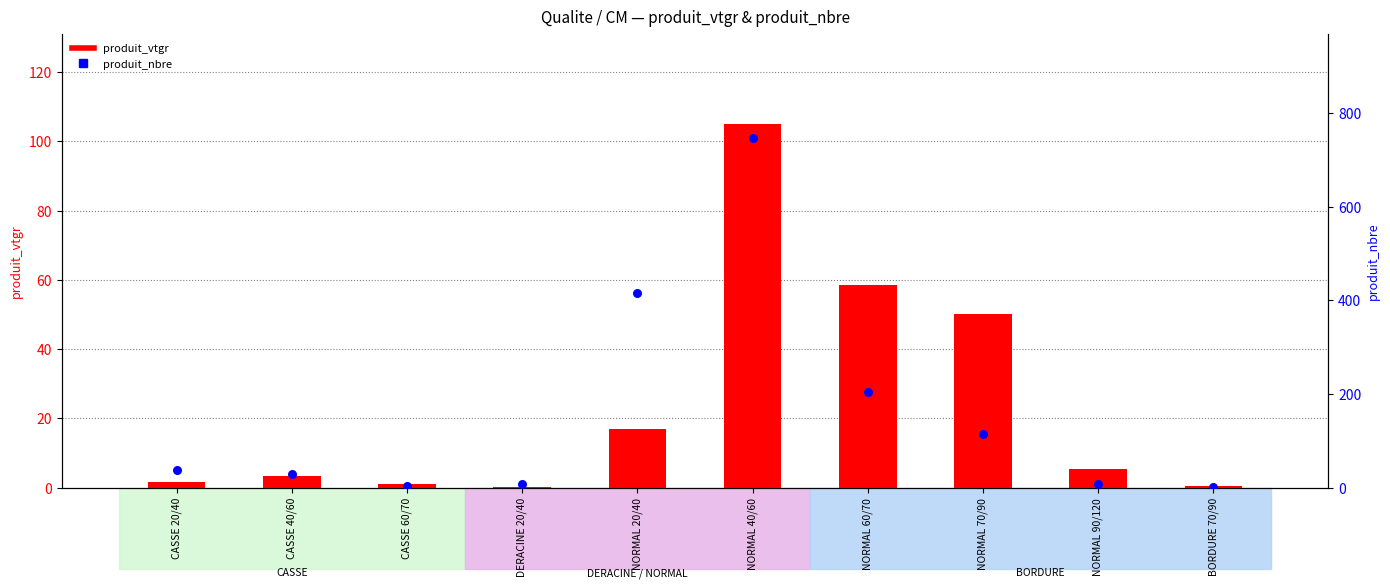

At how many categories does at least one series exceed 305?

2